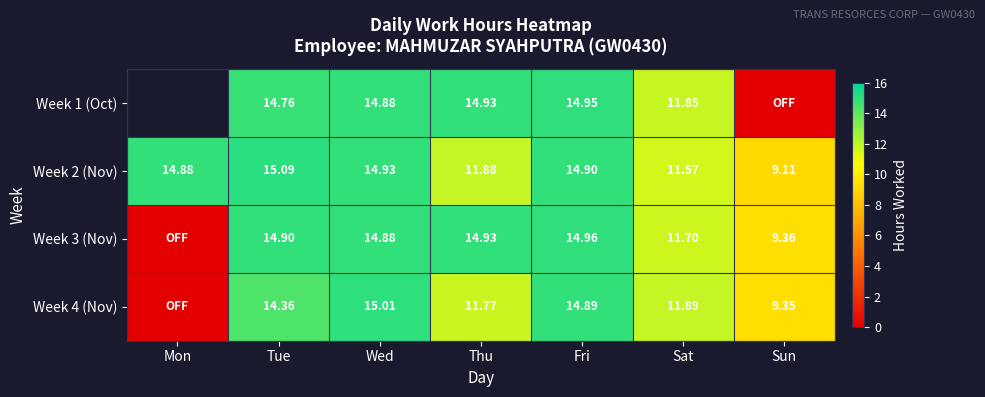

Which label corresponds to the smallest value in the chart?

Sun